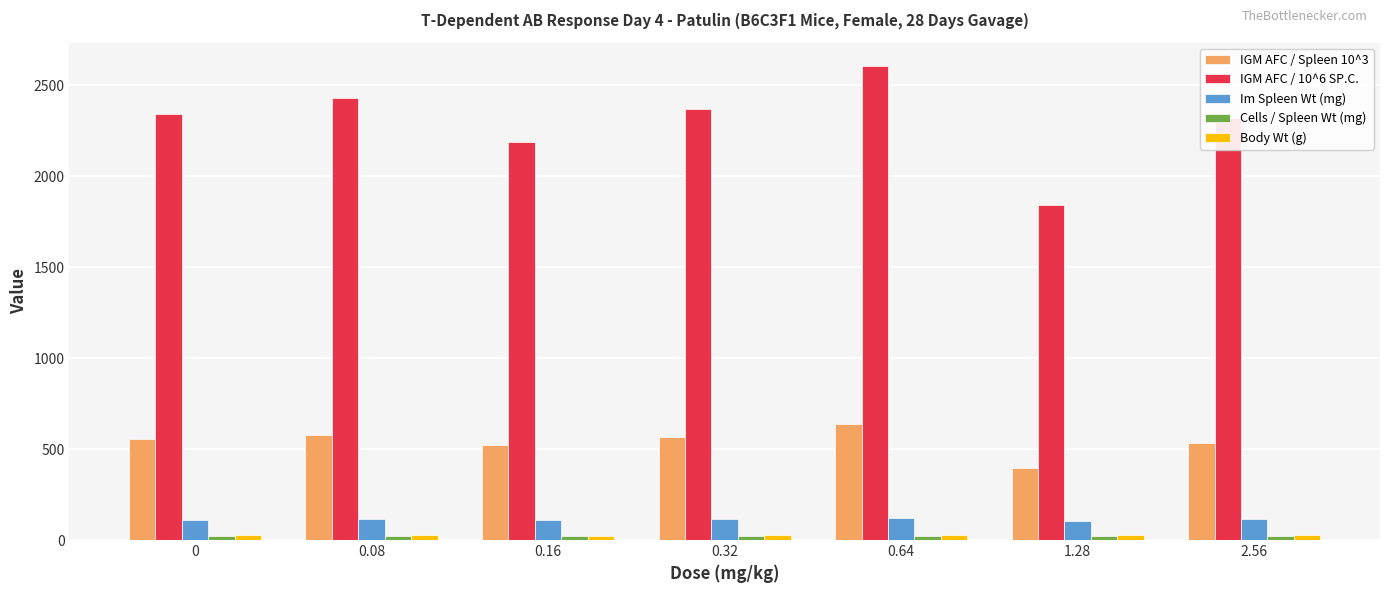

Which series has the widest spread of values?

IGM AFC / 10^6 SP.C.